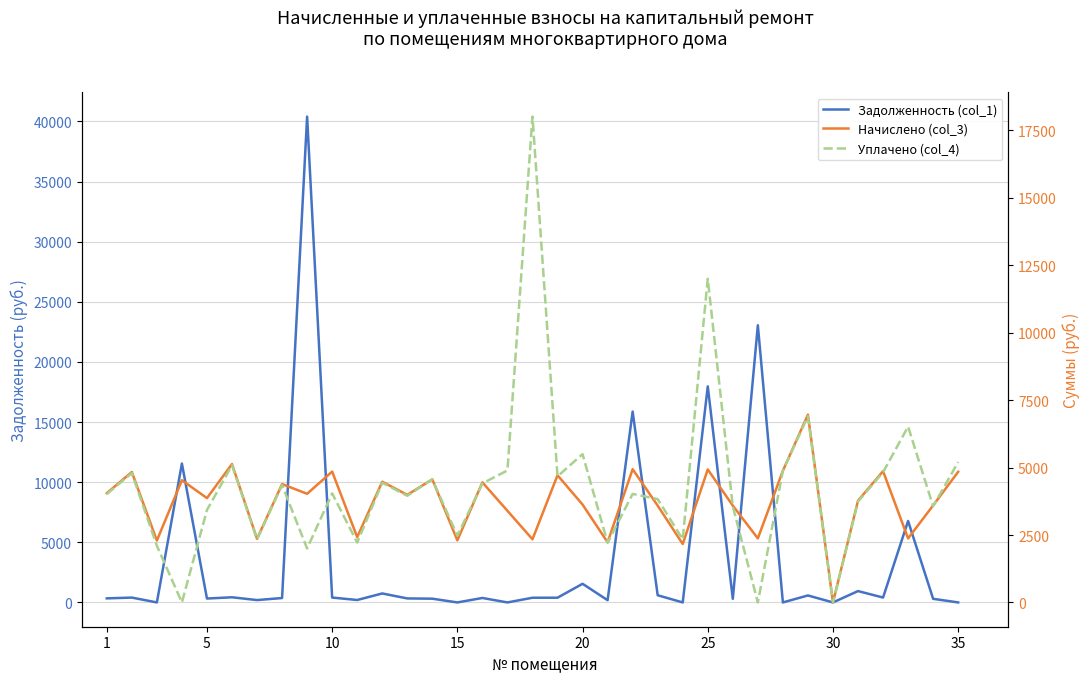

What is the difference between the maximum and minimum values in the Начислено (col_3) series?

6961.1